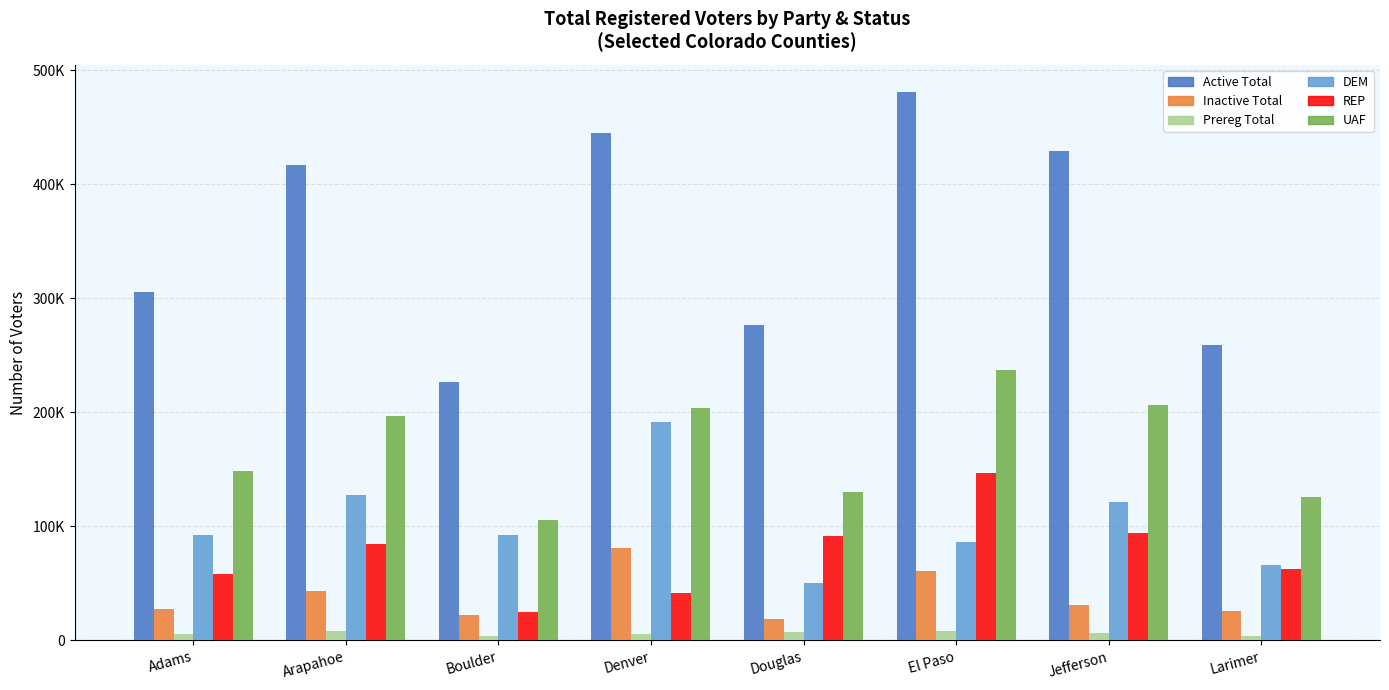

What is the average value of the DEM series?

103547